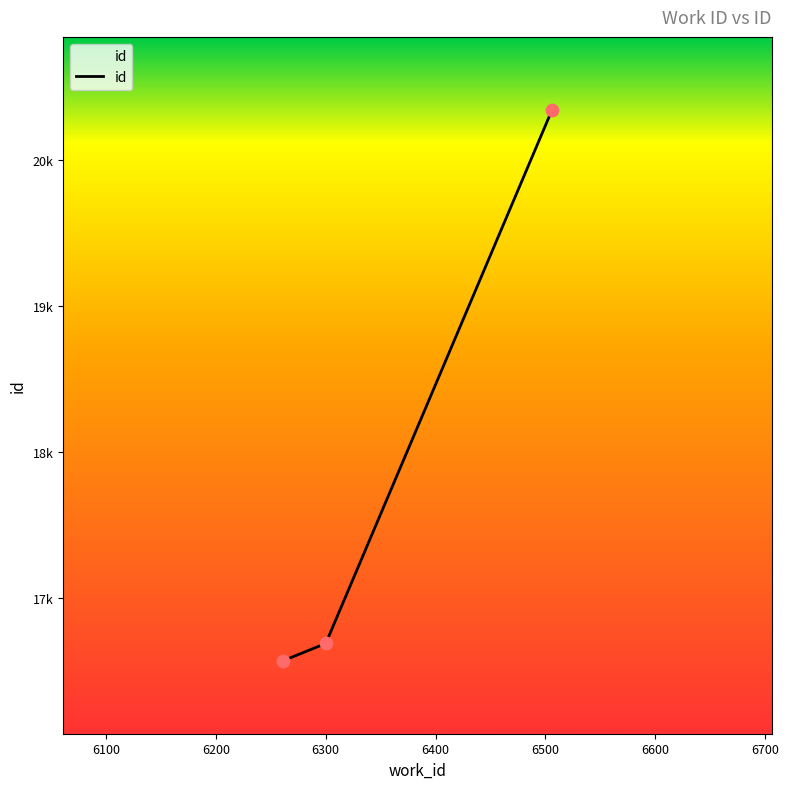

Does the chart have visible grid lines?

No